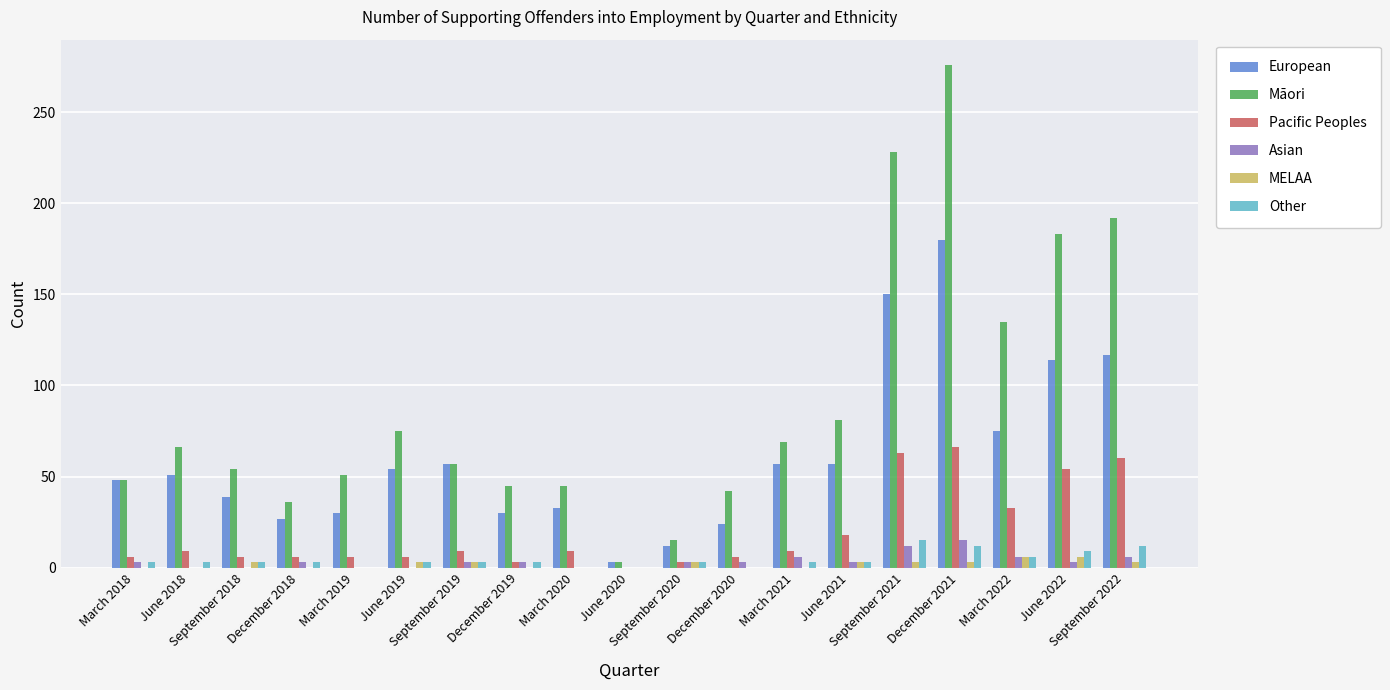

At which category is the sum across all series the highest?

December 2021